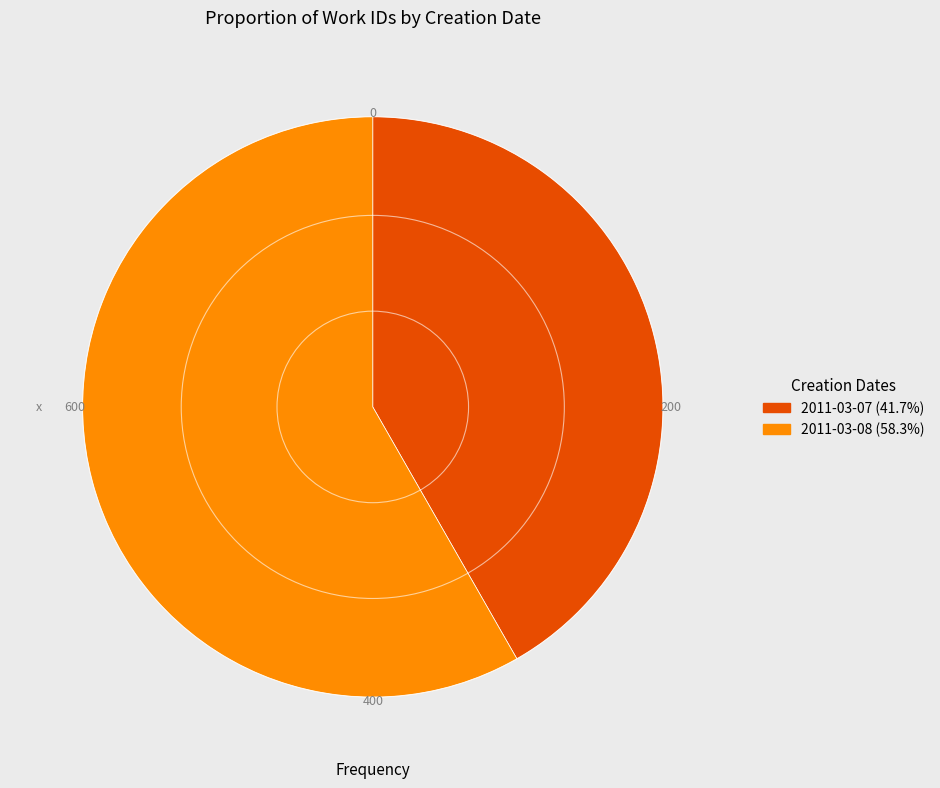

What is the ratio of the value at 2011-03-07 to the value at 2011-03-08?

0.7